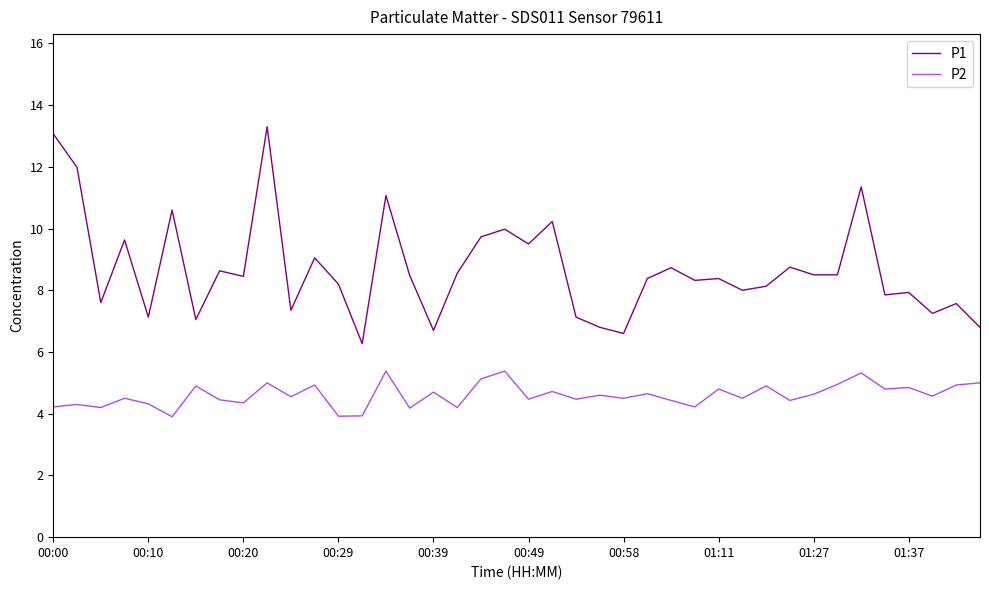

Which series has the largest range (max minus min)?

P1